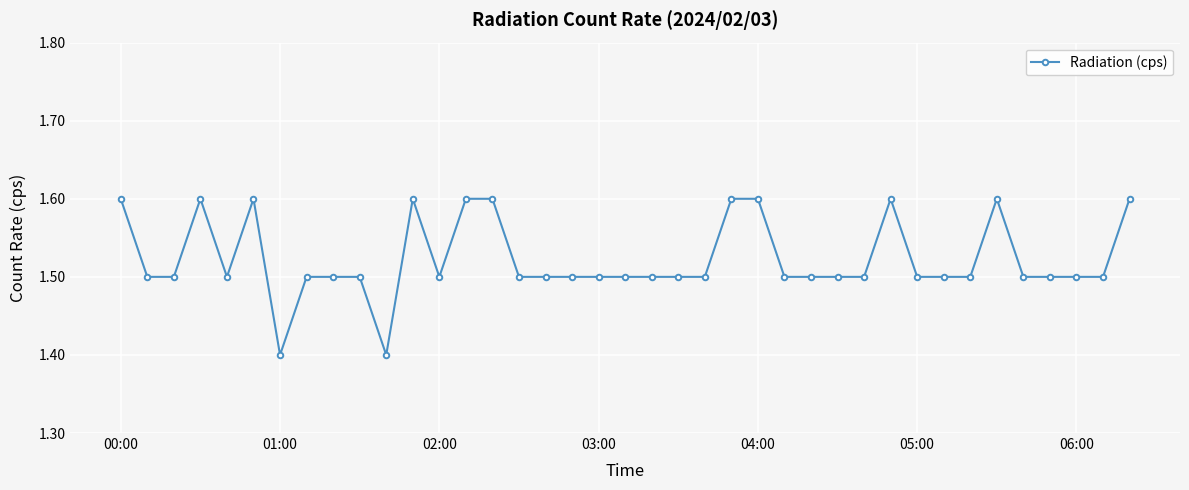

Reading left to right, extract all data points from this chart.

1.6	1.5	1.5	1.6	1.5	1.6	1.4	1.5	1.5	1.5	1.4	1.6	1.5	1.6	1.6	1.5	1.5	1.5	1.5	1.5	1.5	1.5	1.5	1.6	1.6	1.5	1.5	1.5	1.5	1.6	1.5	1.5	1.5	1.6	1.5	1.5	1.5	1.5	1.6